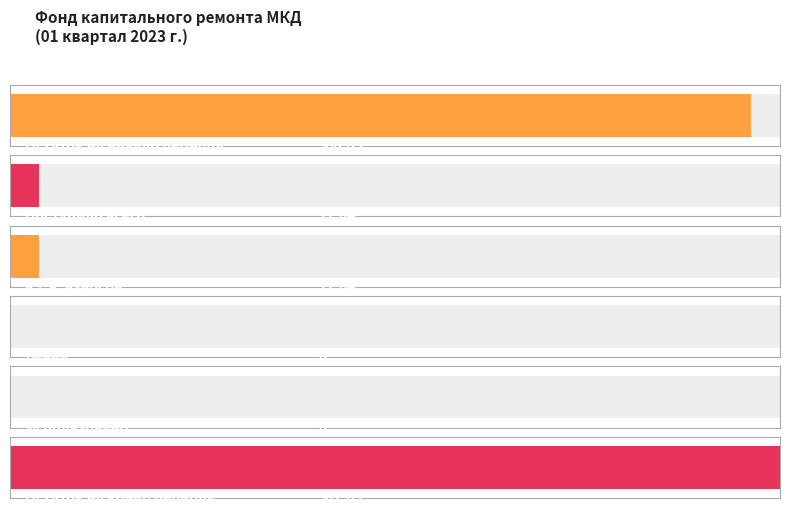

What is the label of the 2nd bar from the right?

Использовано